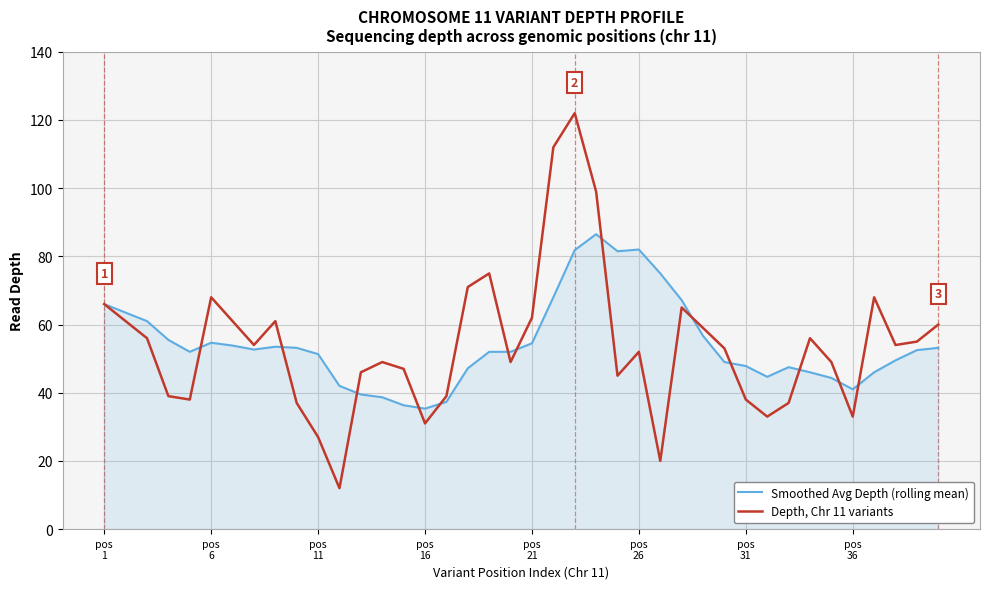

Rank the series by their maximum value, from highest to lowest.

Depth, Chr 11 variants, Smoothed Avg Depth (rolling mean)